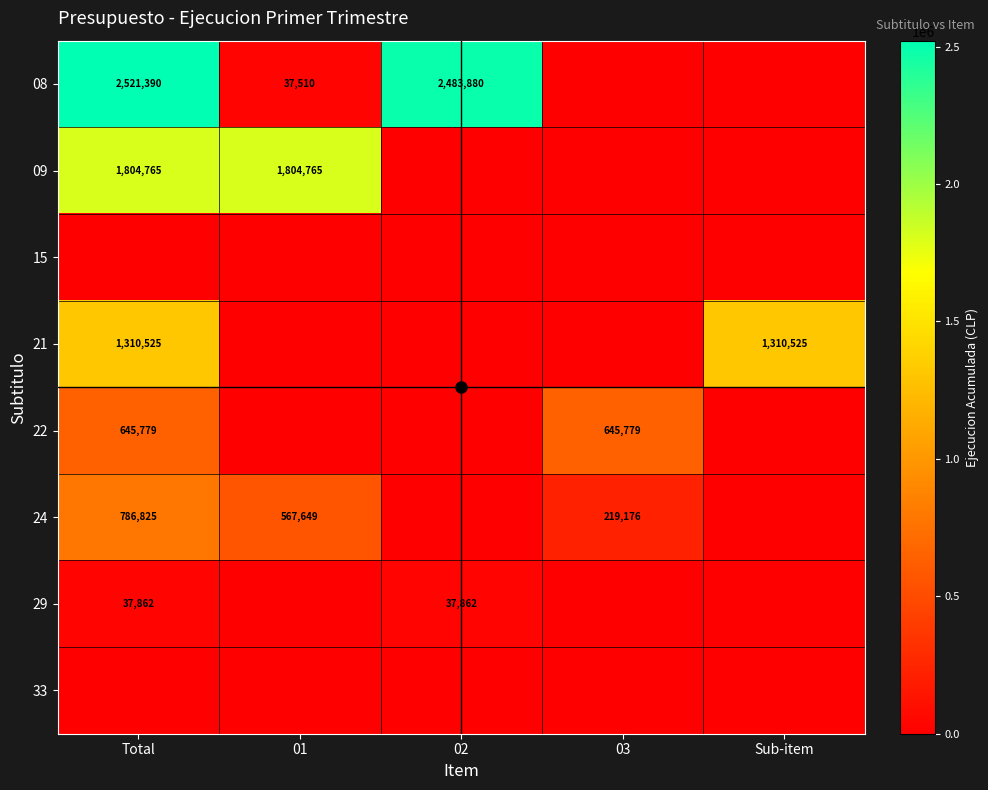

The value of 08 at Total is 2521390. True or false?

True